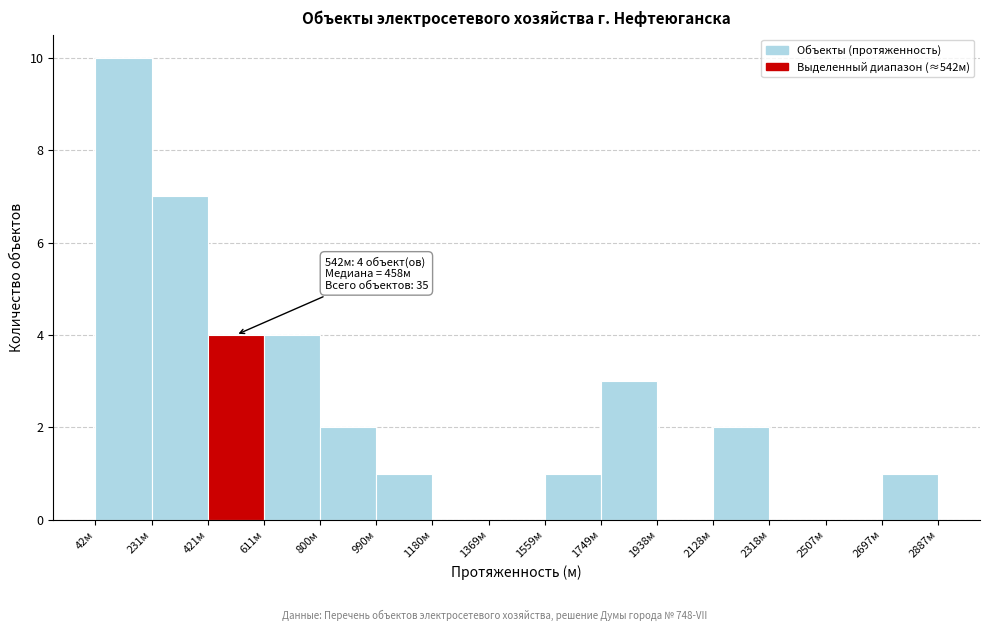

Over which range of the x-axis is the bar tallest?

40 to 240